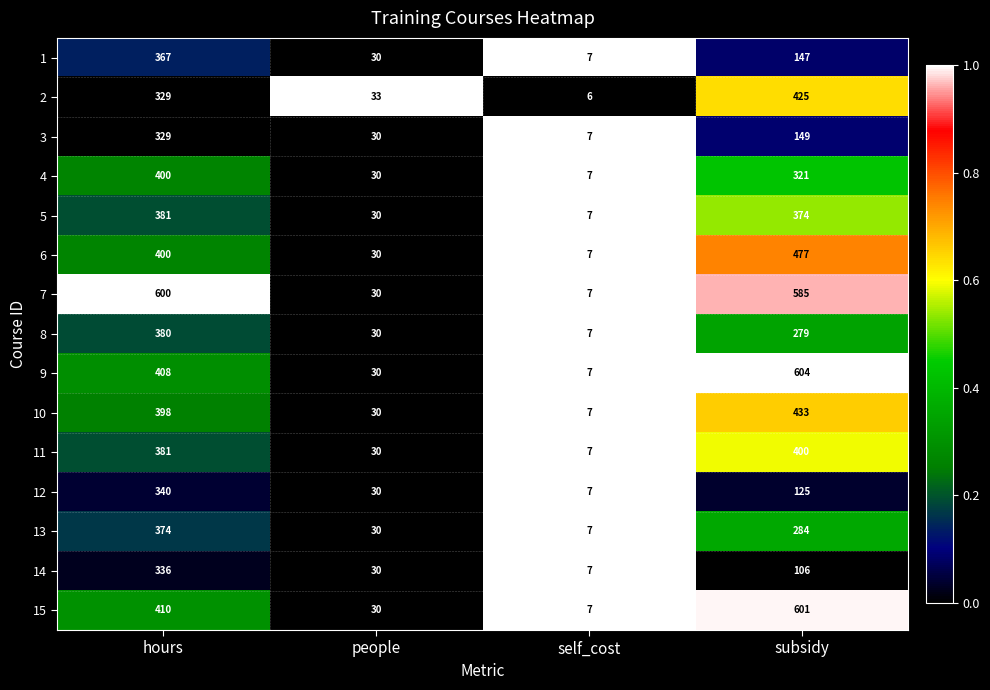

Is the value of 12 at self_cost greater than the value of 11 at subsidy?

No